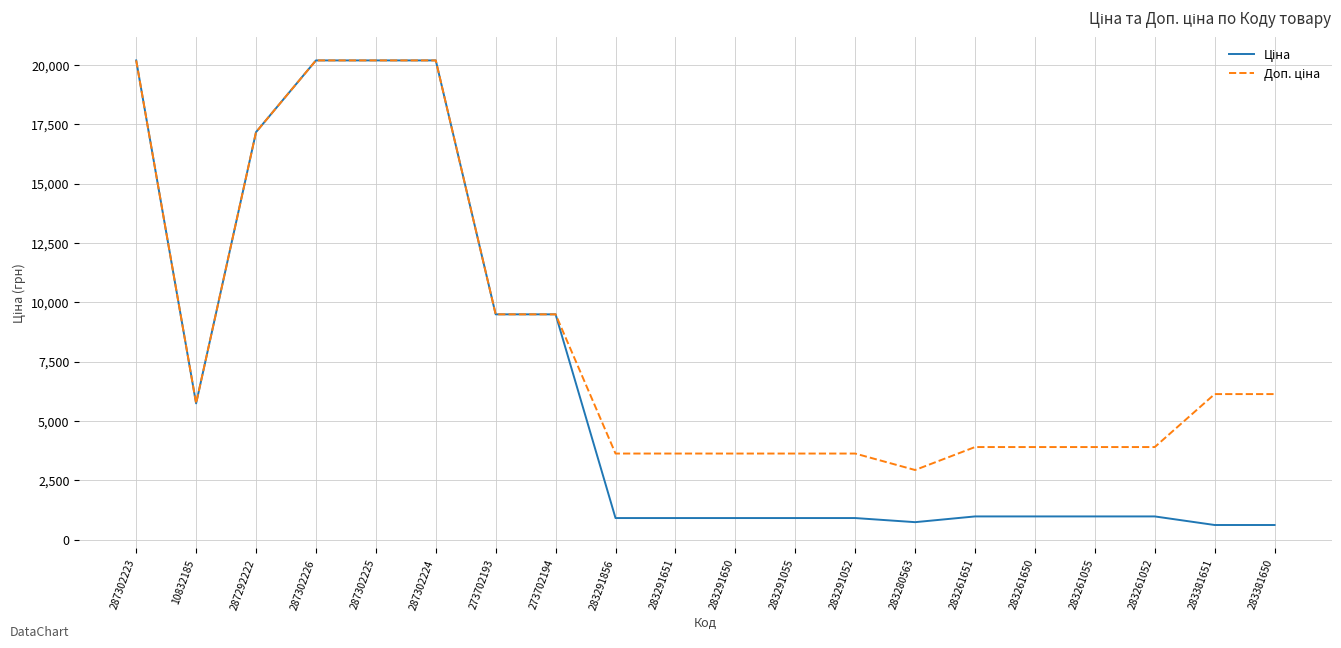

What is the difference between the highest and lowest values at 283261052?

2922.7